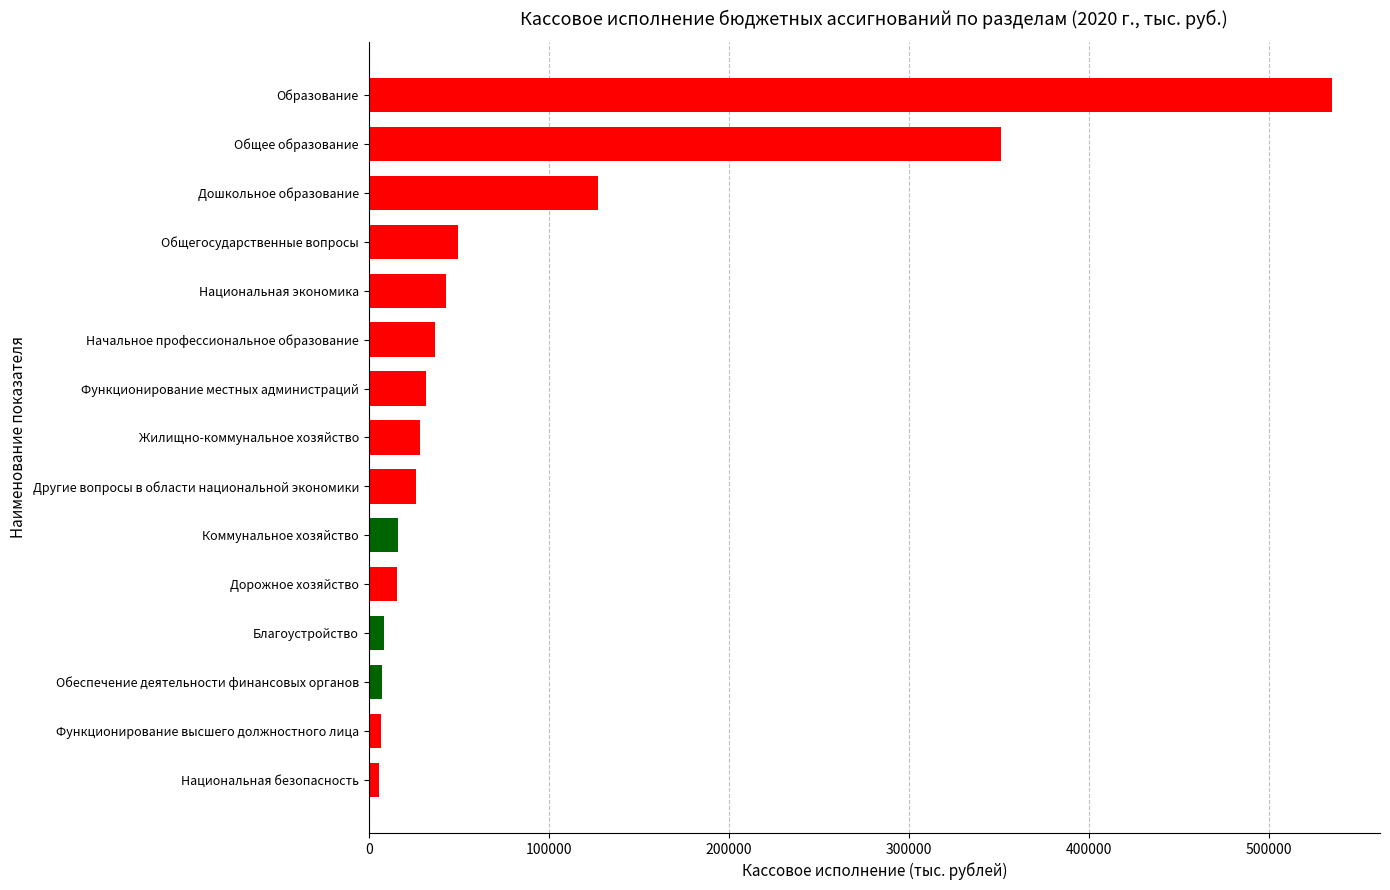

What is the ratio of the value at Жилищно-коммунальное хозяйство to the value at Функционирование местных администраций?

0.9